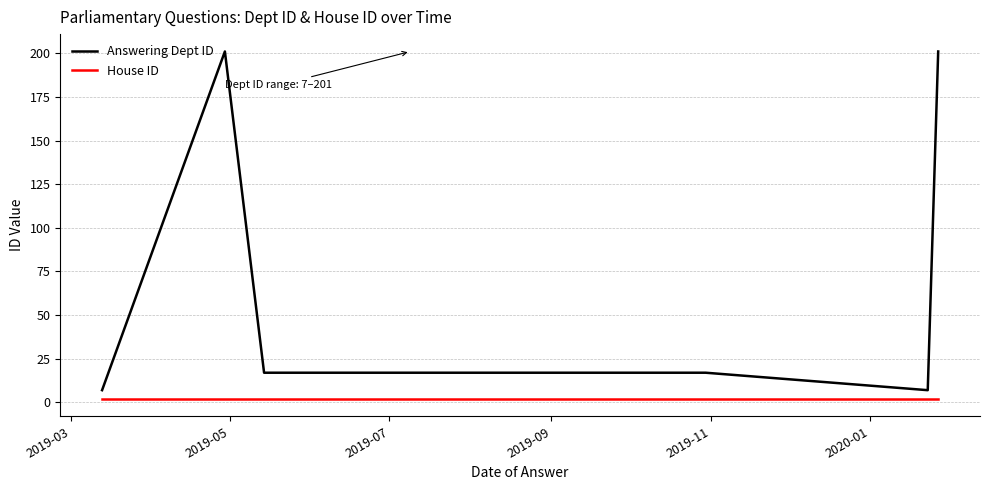

True or false: House ID and Answering Dept ID cross at least once.

False